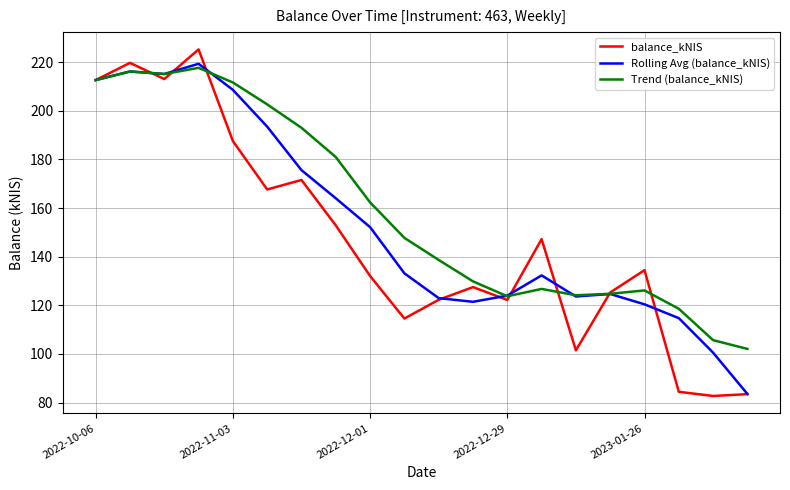

Rank the series by their average value, from lowest to highest.

balance_kNIS, Rolling Avg (balance_kNIS), Trend (balance_kNIS)